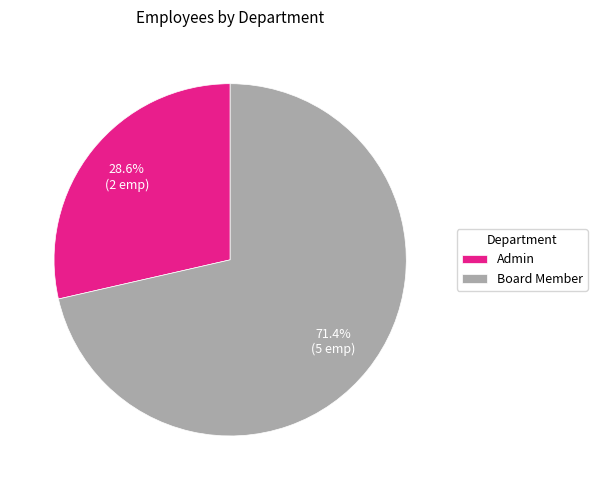

To the nearest percent, what is the difference between the largest and smallest slice percentages?

43%